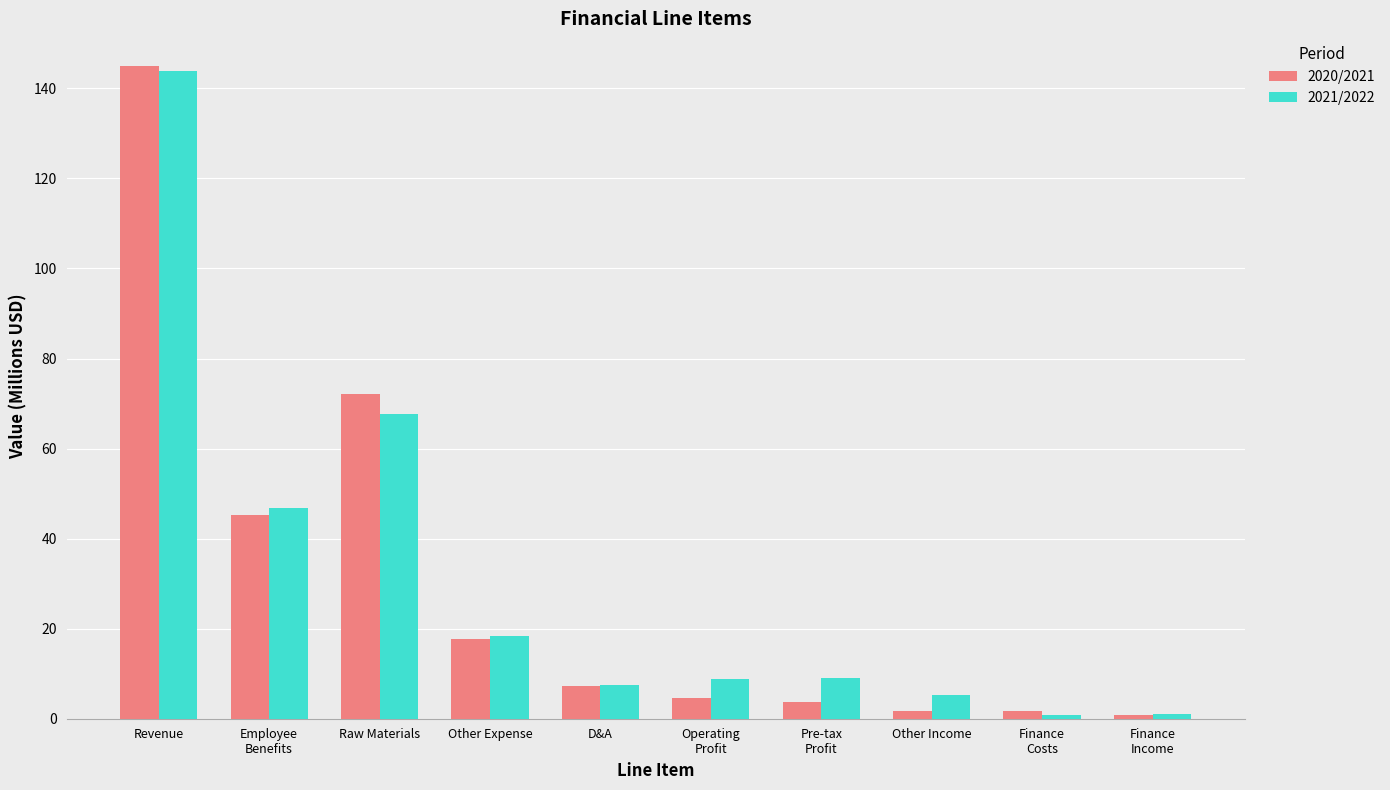

How many categories are shown in the chart?

10